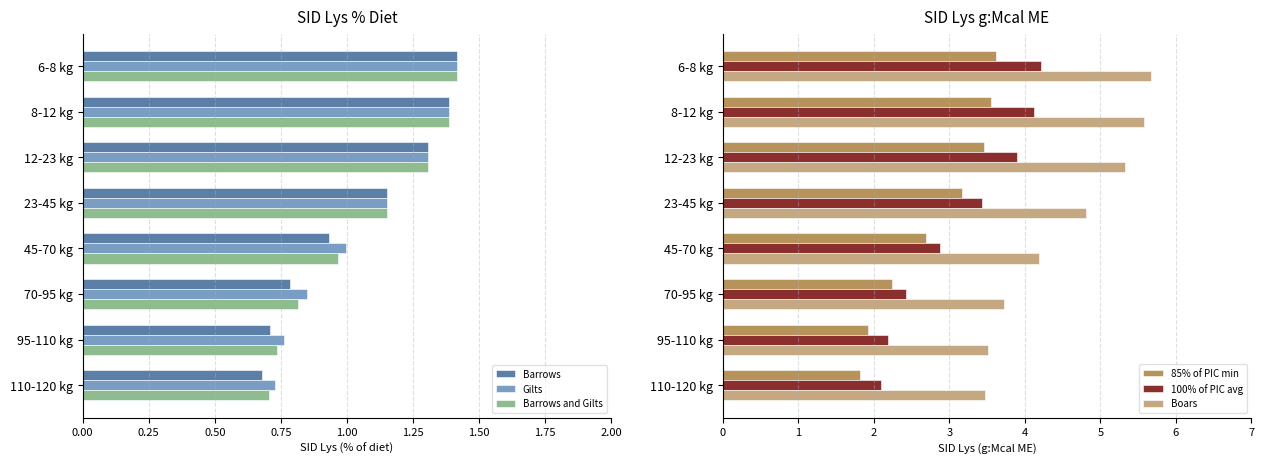

True or false: Barrows has a value of 0.3 at 95-110 kg.

False